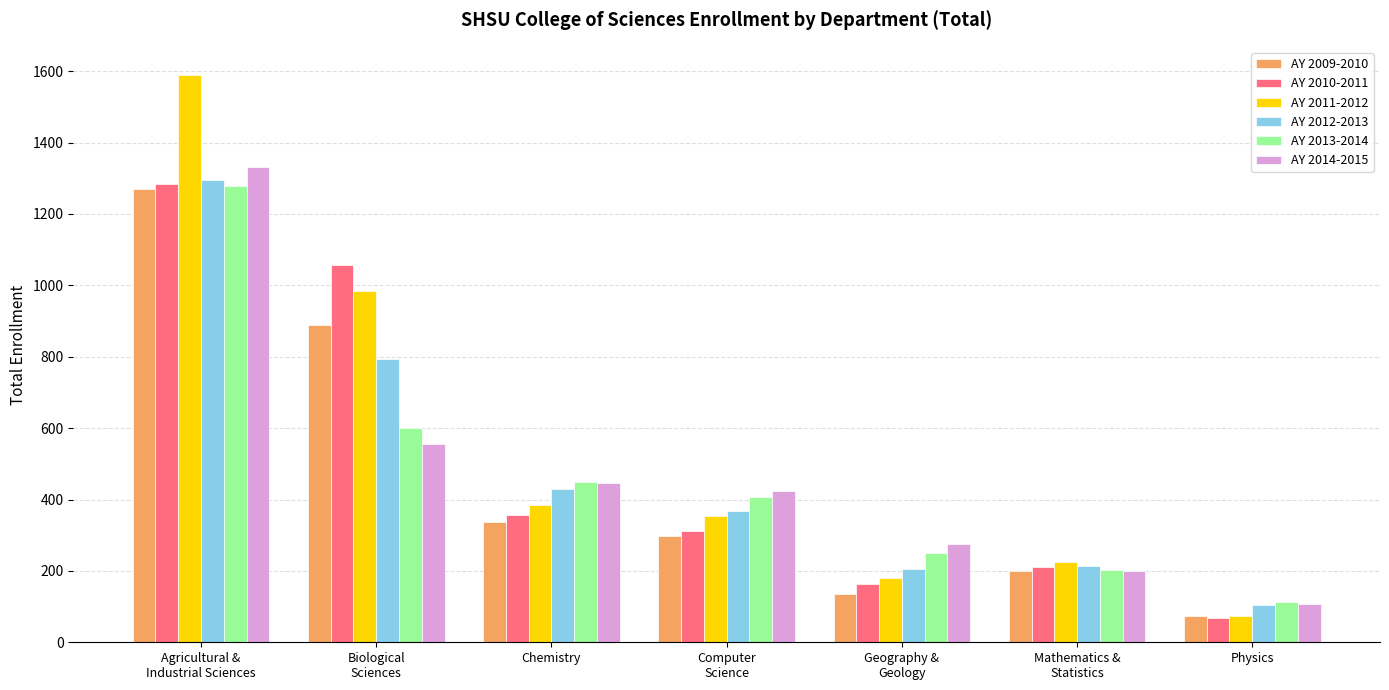

At how many categories does at least one series exceed 606?

2